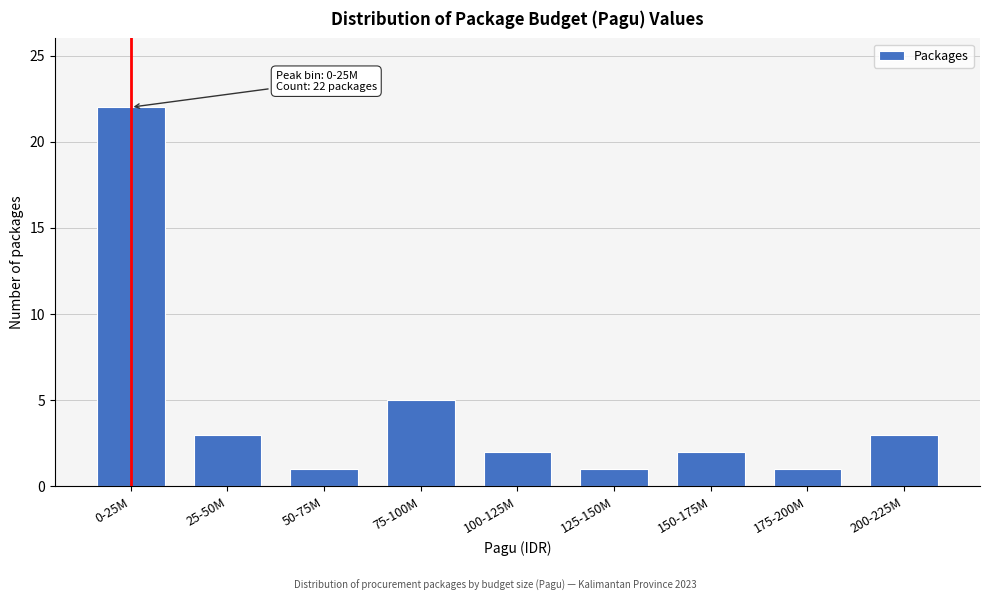

Reading left to right, what are all the values shown in this chart?

22	3	1	5	2	1	2	1	3